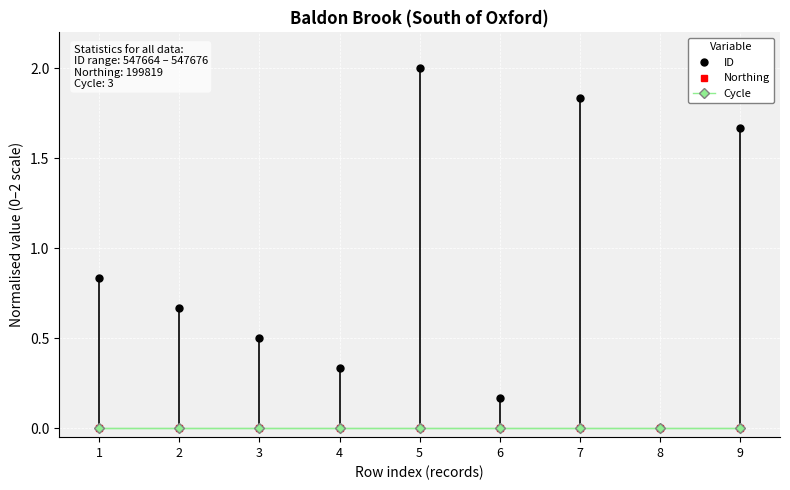

Which series has the largest total across all categories?

ID